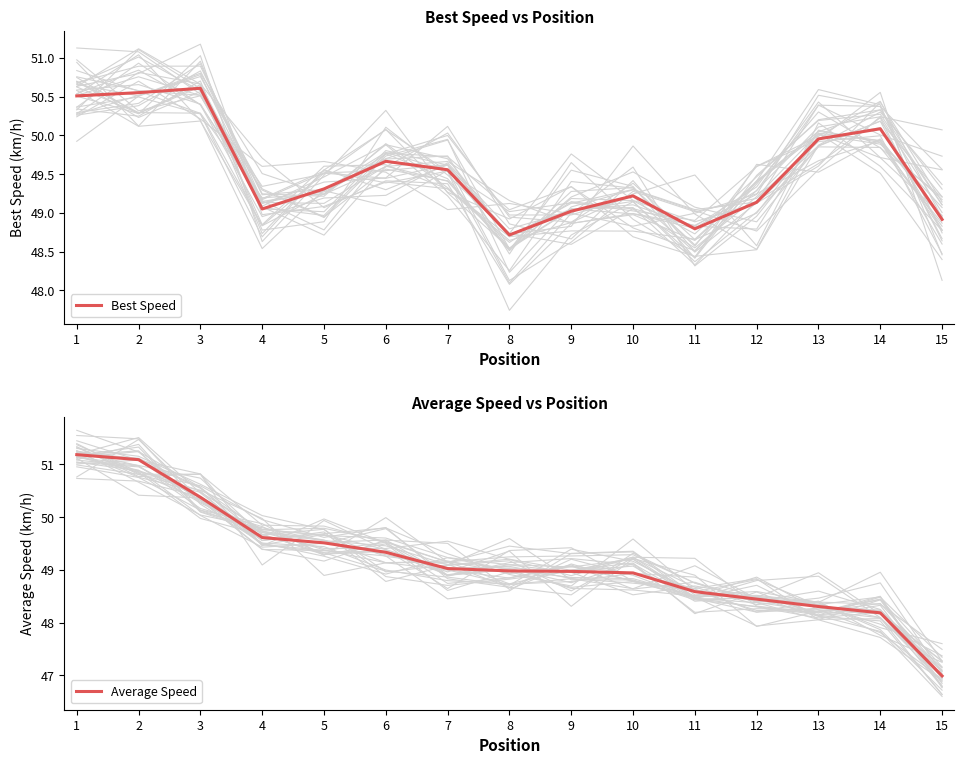

List the series in order of their peak value, highest first.

Average Speed, Best Speed